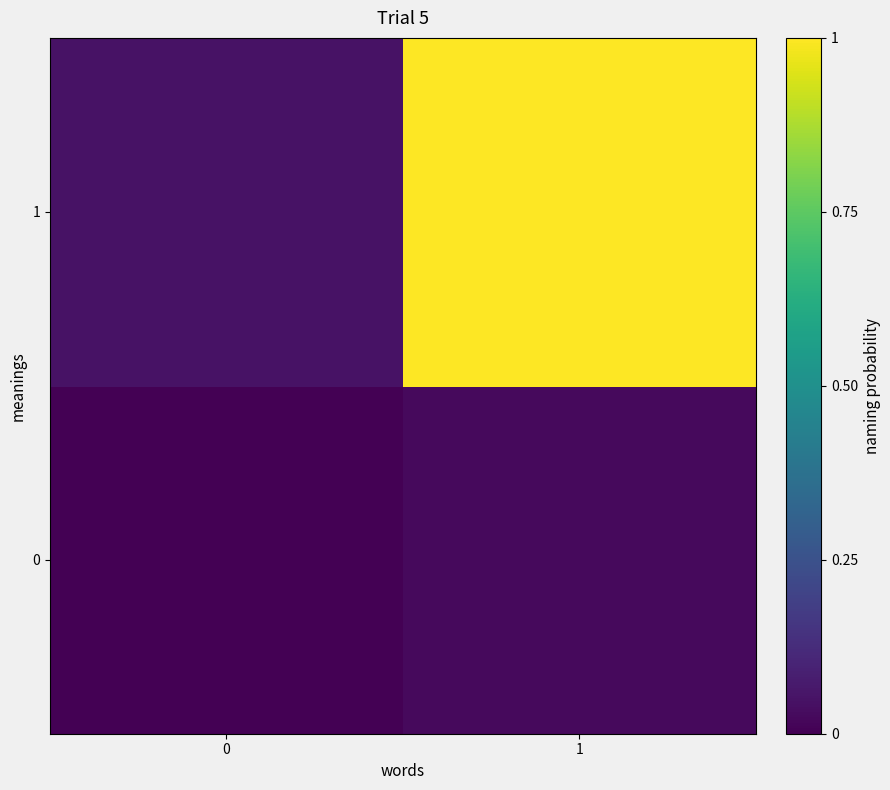

Reading left to right, list all the values displayed in this chart.

0: 0=0.0	1=0.0
1: 0=0.1	1=1.0